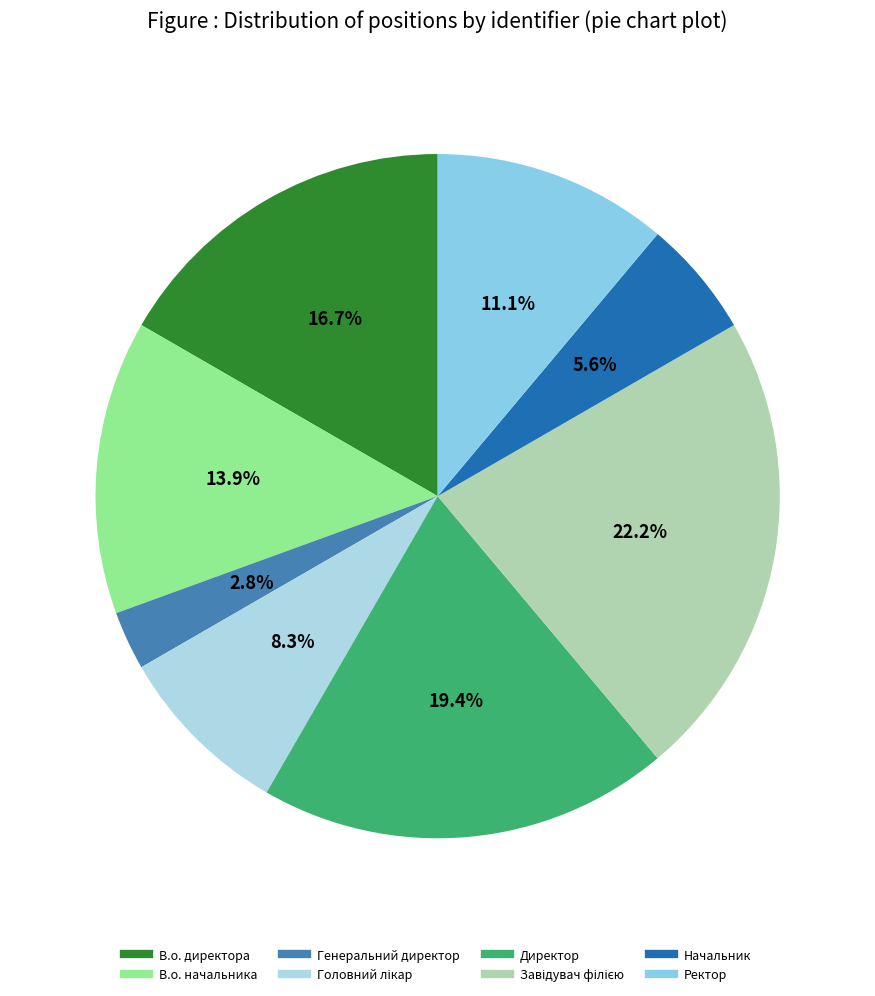

To the nearest percent, what is the difference between the Директор and В.о. директора slice percentages?

3%